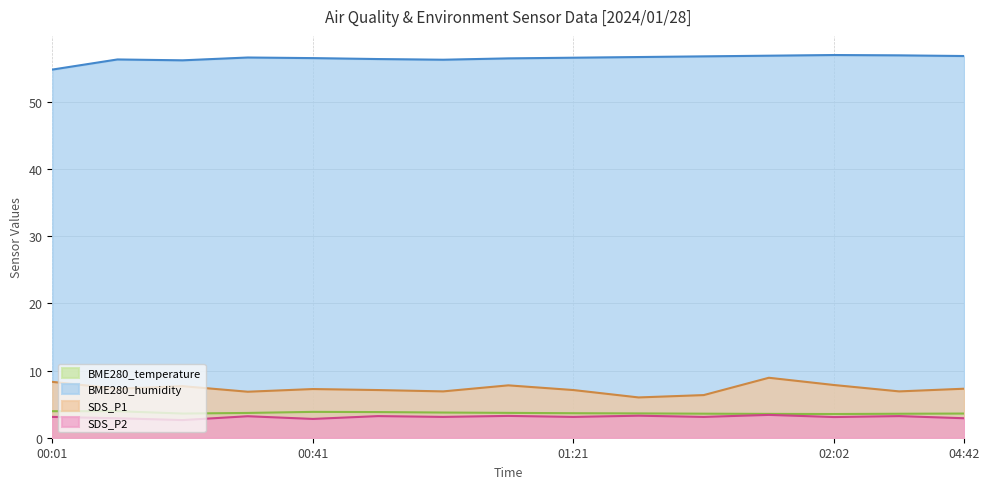

What is the total value across all series at 04:42?

70.7